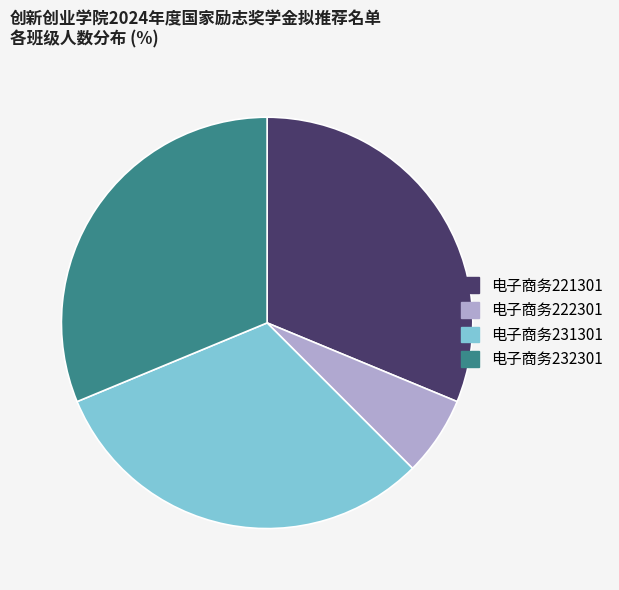

How many segments does this pie chart have?

4